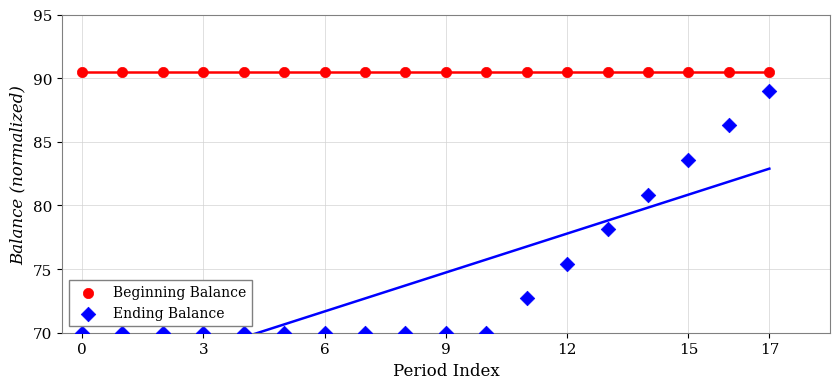

What are all the series names shown in the legend?

Beginning Balance, Ending Balance